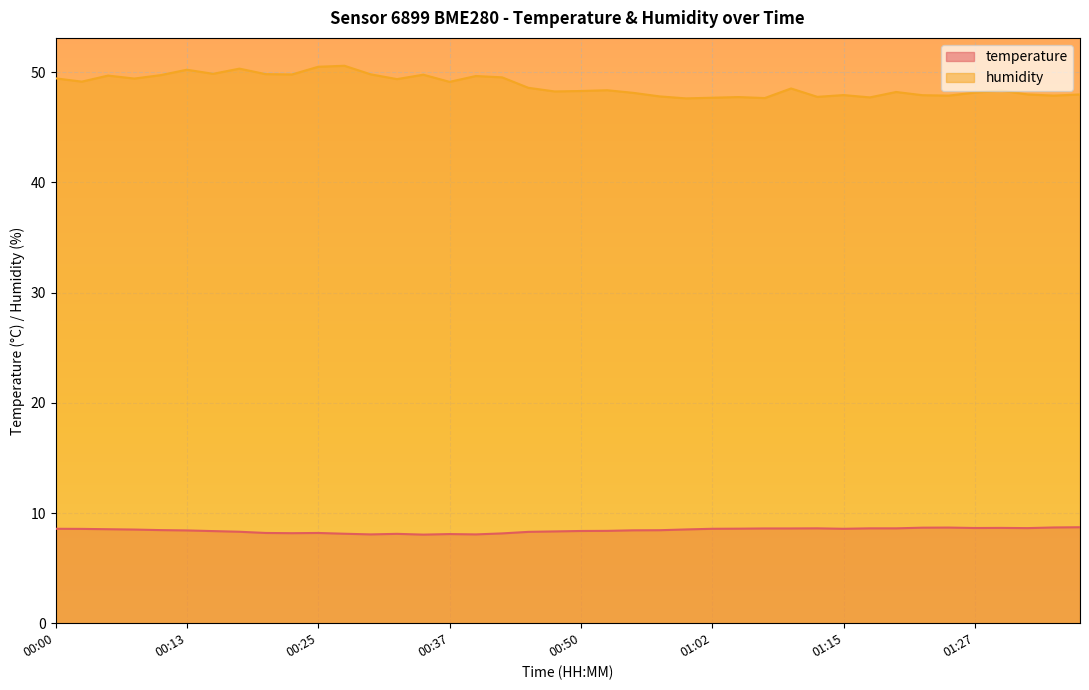

How many lines are shown in the chart?

2